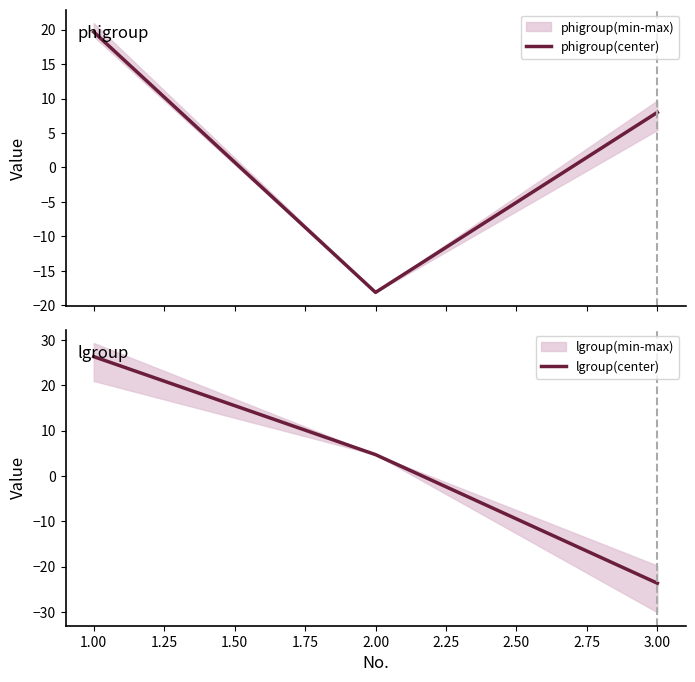

What is the difference between the maximum and second lowest values in the lgroup(center) series?

21.6